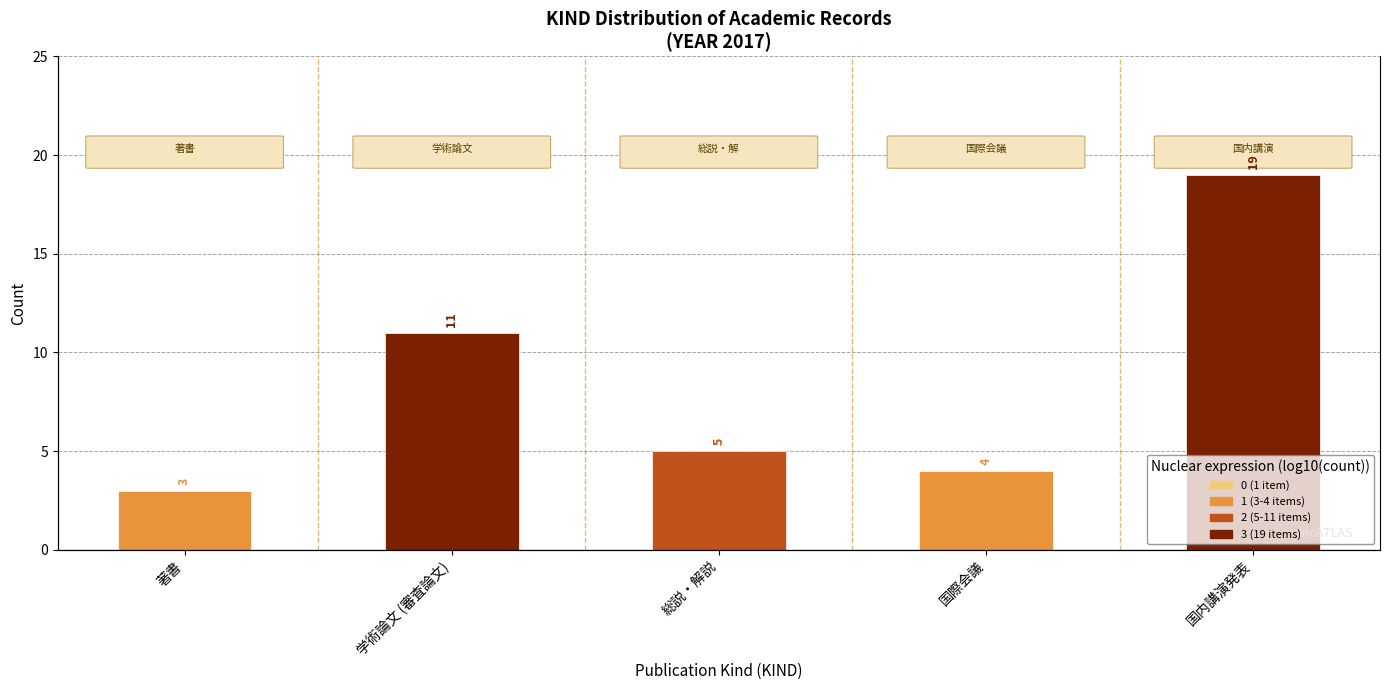

What is the smallest value displayed?

3